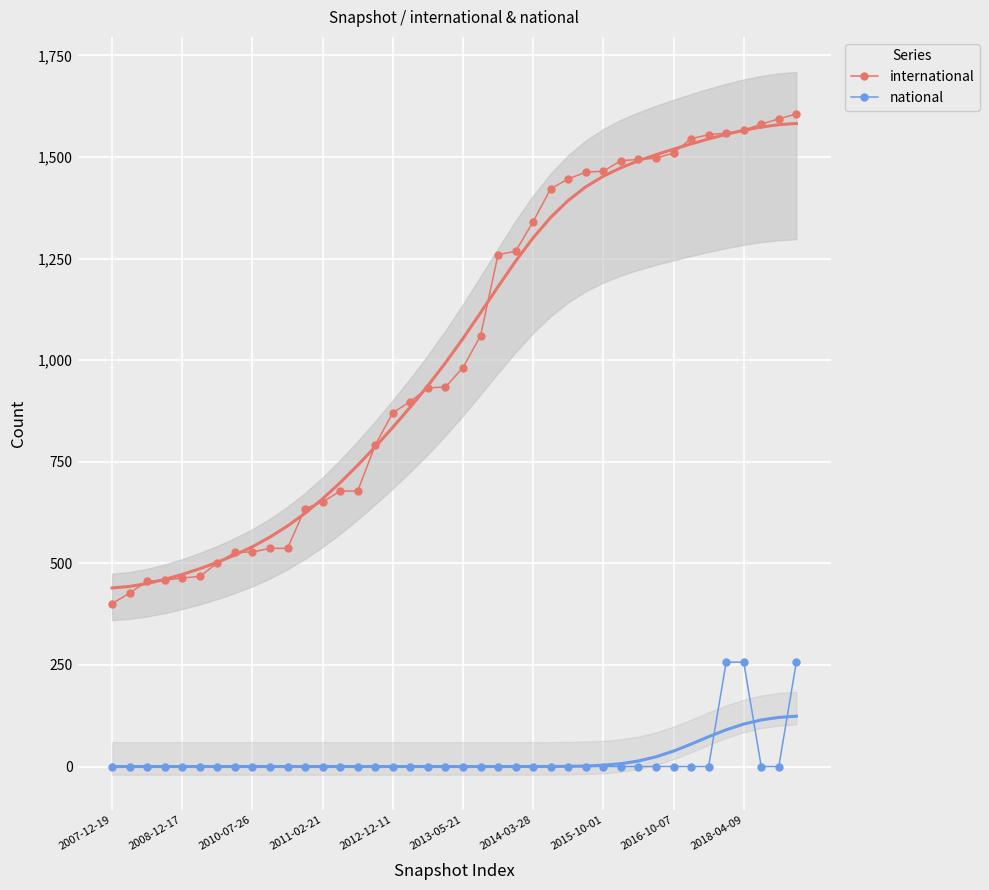

How many values in the national series exceed 0?

3